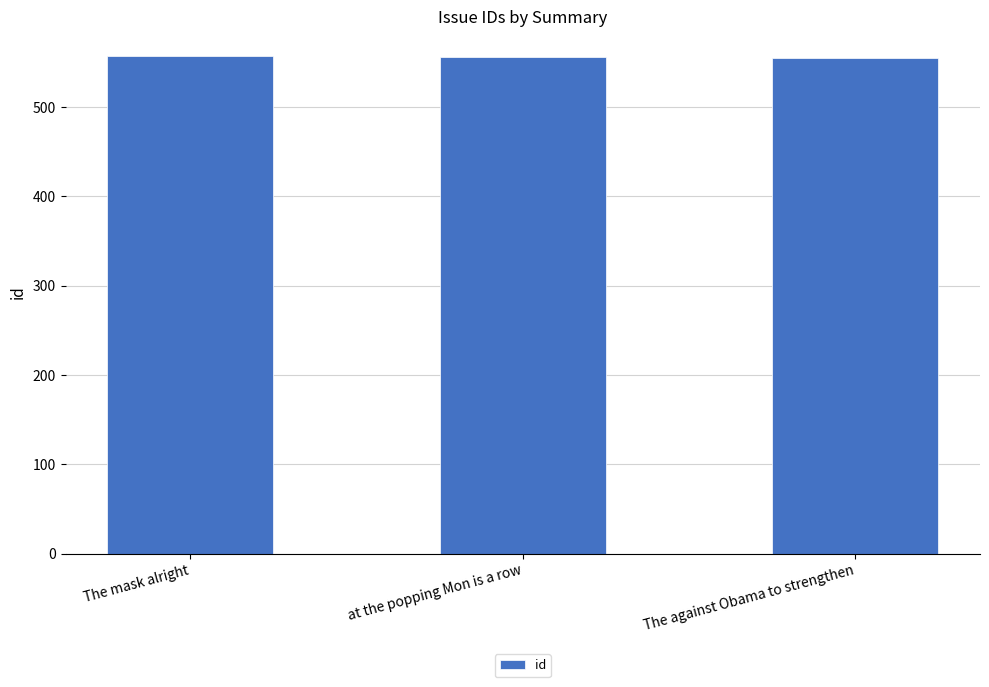

What is the average value?

556